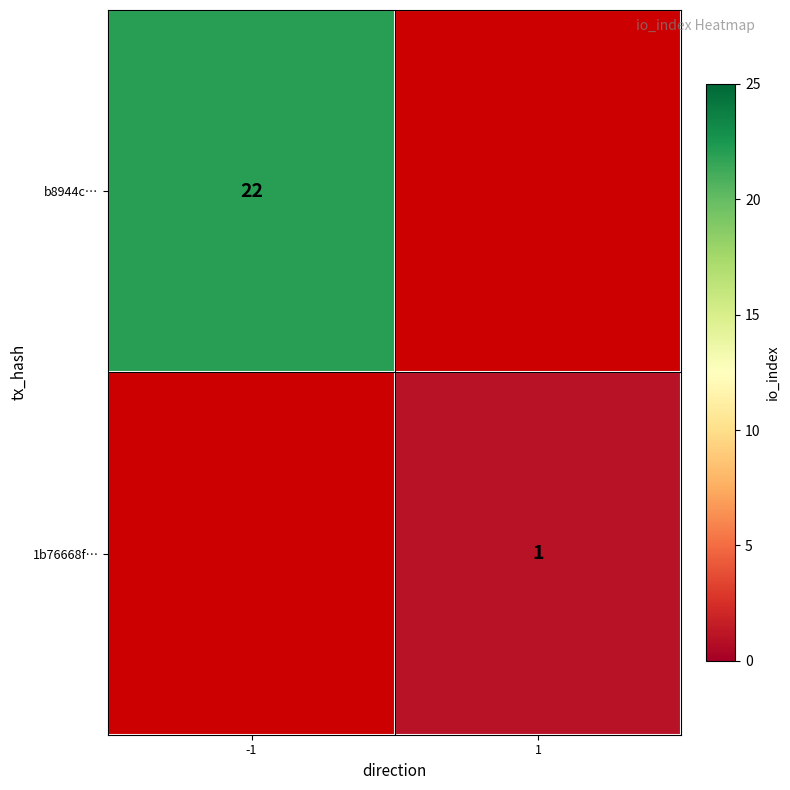

The value of 1b76668f… at 1 is 1. True or false?

True